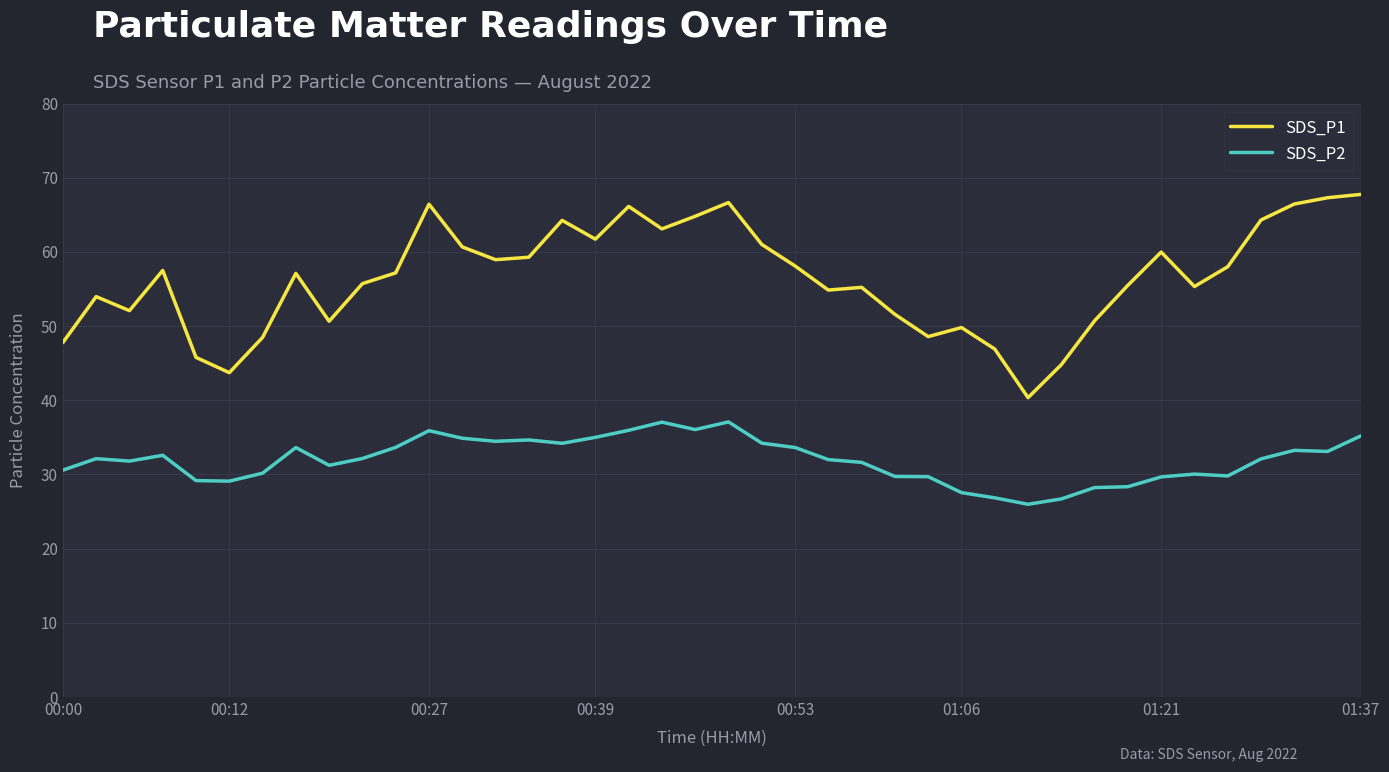

Which series has the widest spread of values?

SDS_P1